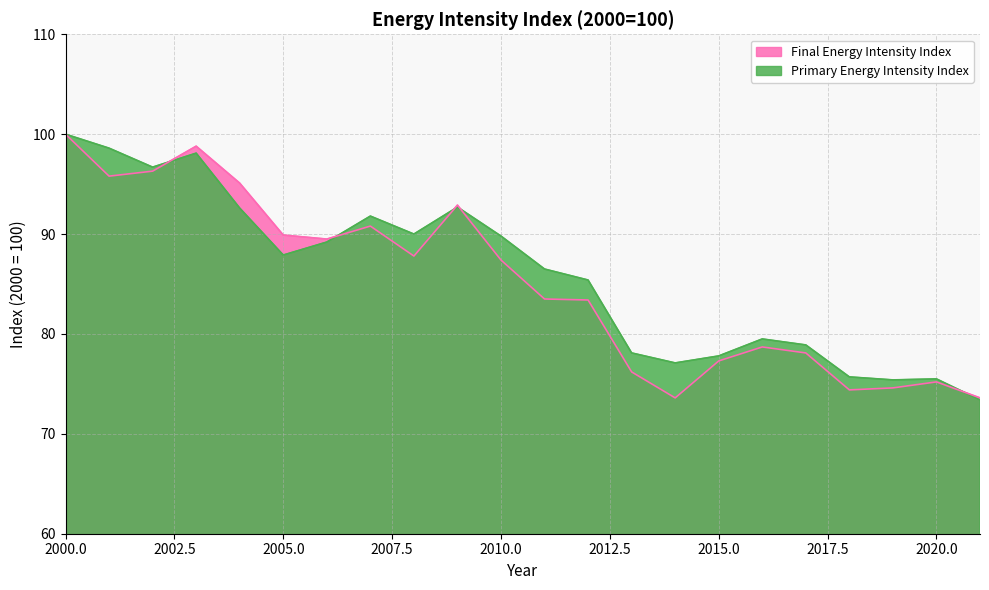

At which label does Final Energy Intensity Index first exceed 87?

2000.0